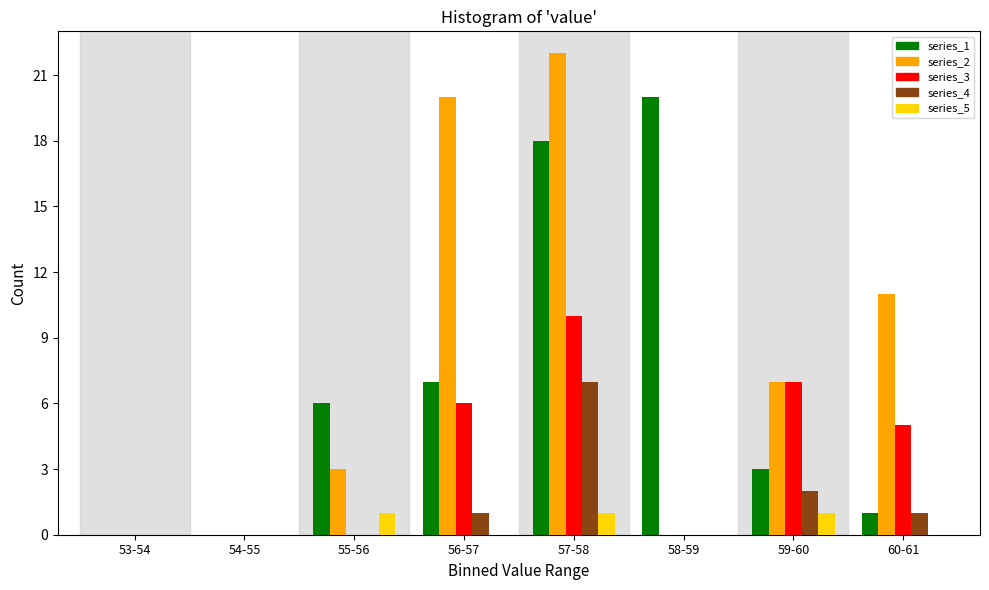

What is the highest value of the series_4 series?

7